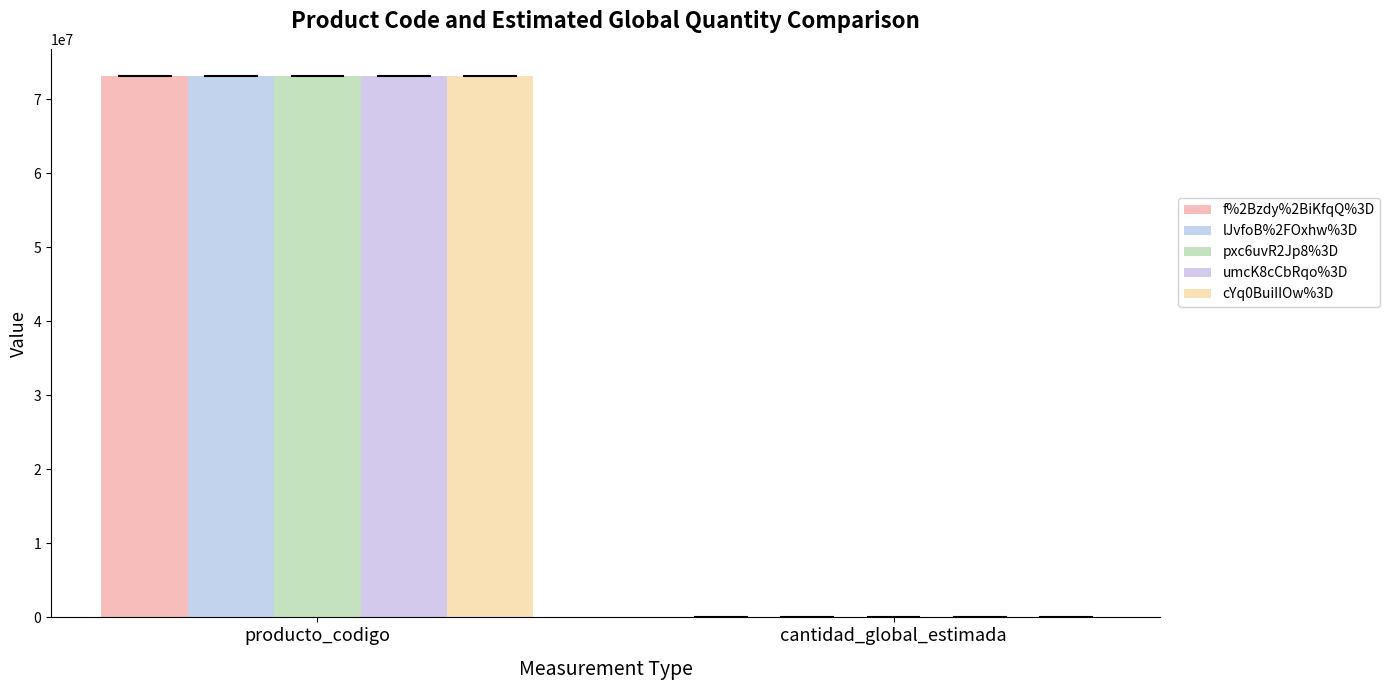

Count the number of categories in the chart.

2